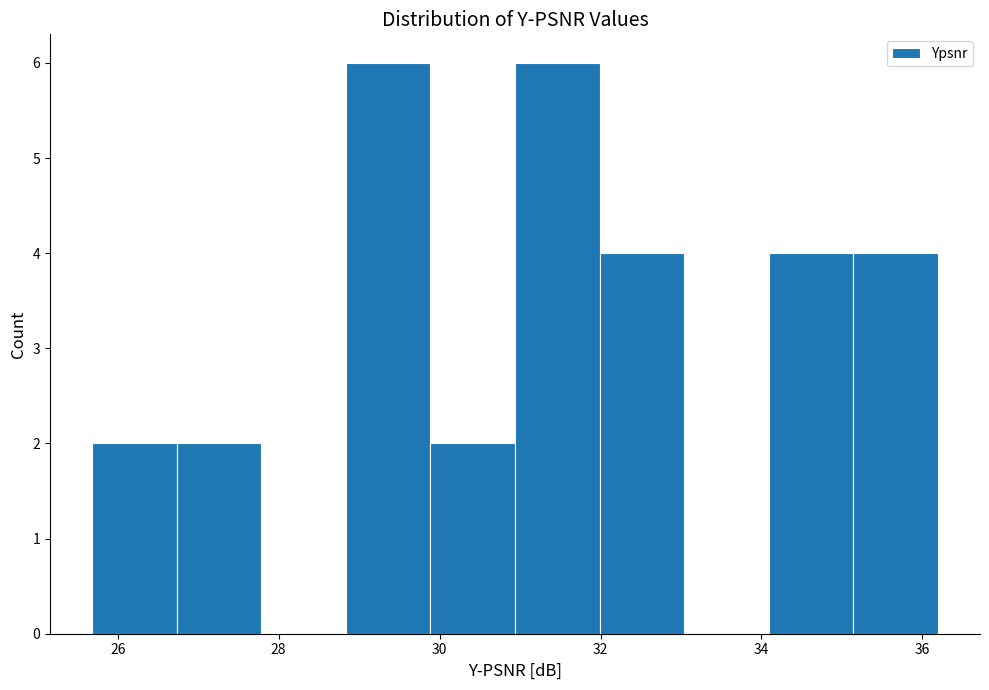

Reading left to right, list every bar in this chart as the range it spans on the x-axis followed by its height. Neither the bar edges nor the heights are printed on the chart, so give them approximately, as read against the axes.

25.6 to 26.8: 2
26.8 to 27.8: 2
27.8 to 28.8: 0
28.8 to 29.8: 6
29.8 to 31.0: 2
31.0 to 32.0: 6
32.0 to 33.0: 4
33.0 to 34.0: 0
34.0 to 35.2: 4
35.2 to 36.2: 4